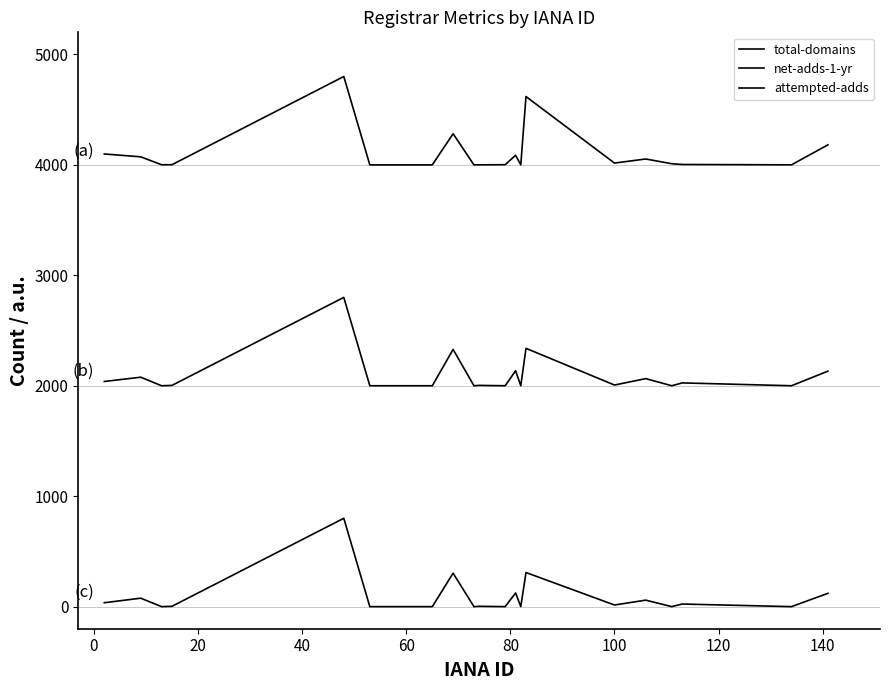

Does the chart have visible grid lines?

No